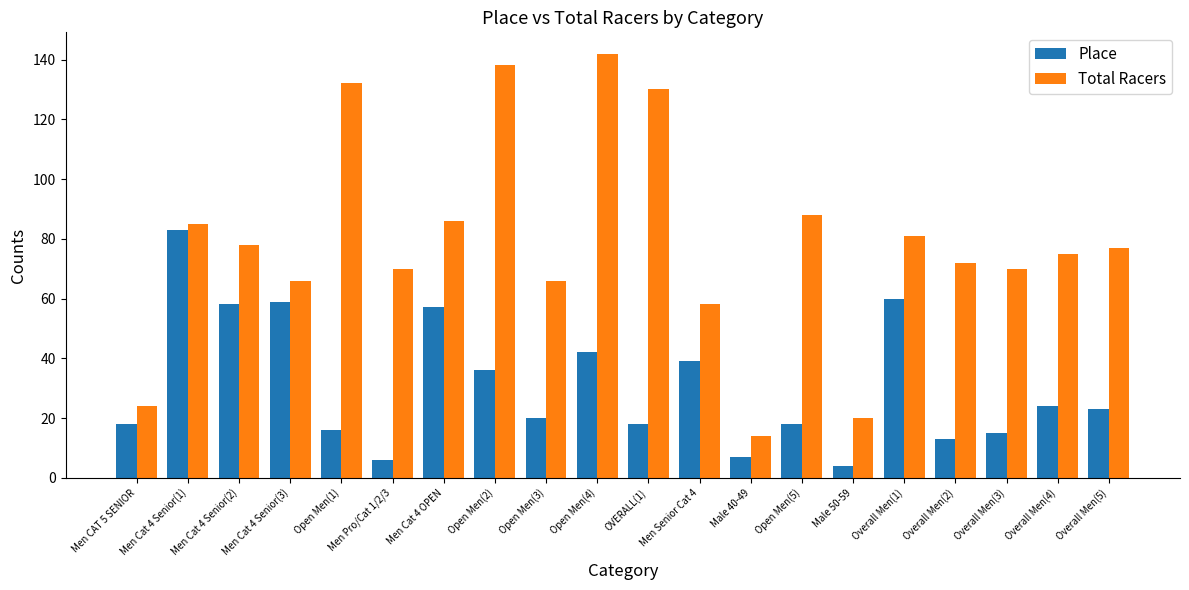

Count the number of categories in the chart.

20